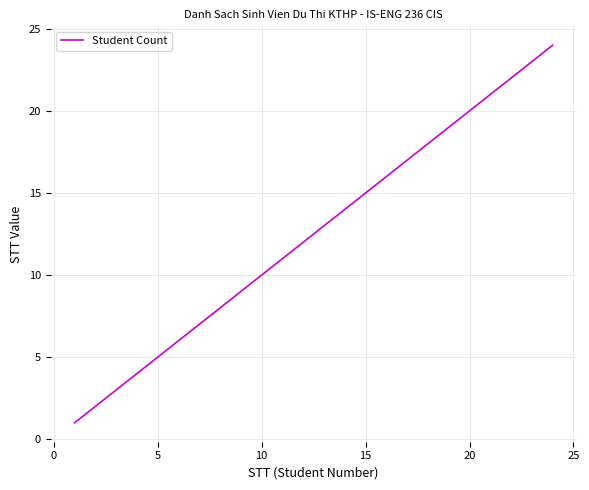

What is the difference between the maximum and minimum values?

23